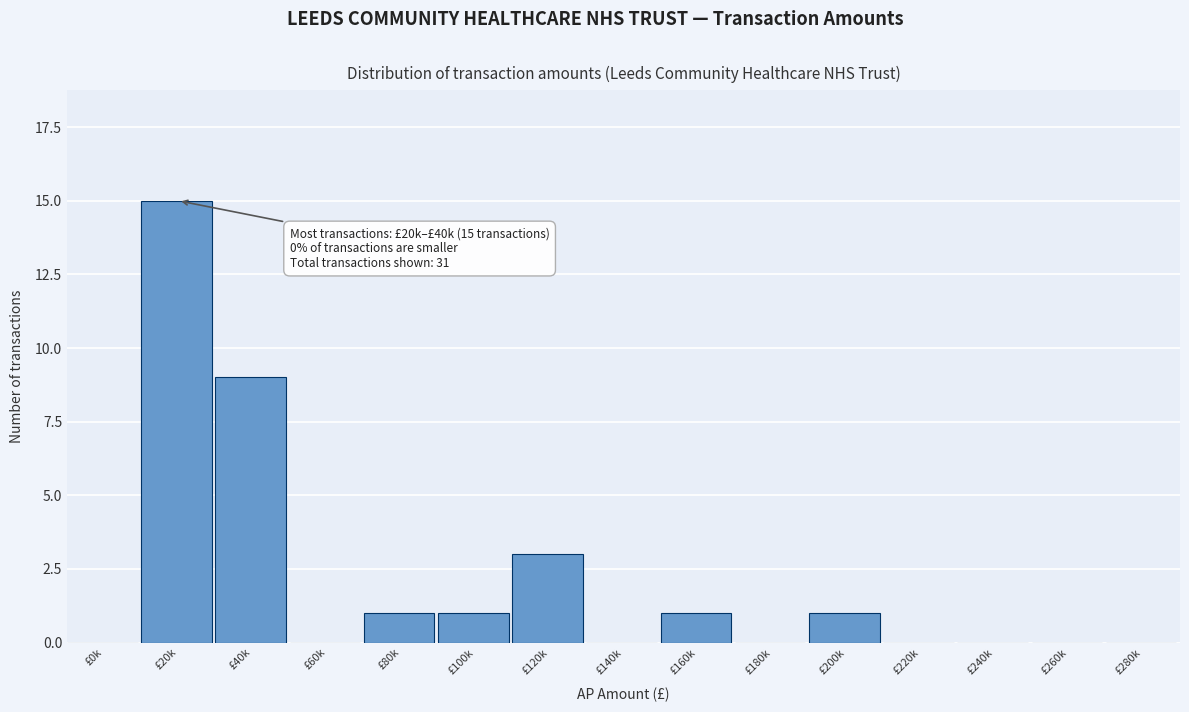

Reading left to right, list all the values displayed in this chart.

£0k=0	£20k=15	£40k=9	£60k=0	£80k=1	£100k=1	£120k=3	£140k=0	£160k=1	£180k=0	£200k=1	£220k=0	£240k=0	£260k=0	£280k=0